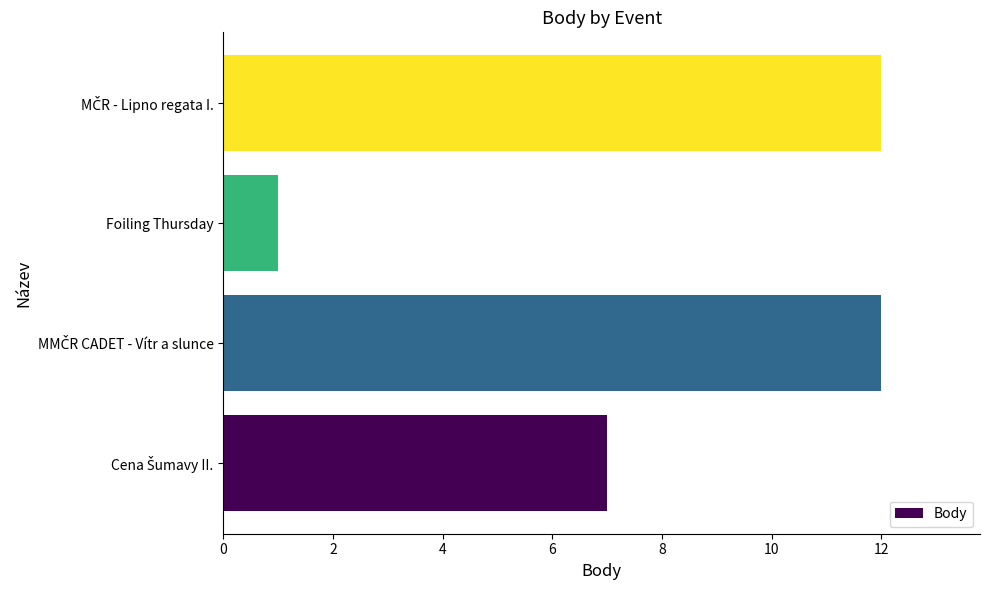

Which category has the lowest value across all series?

Foiling Thursday